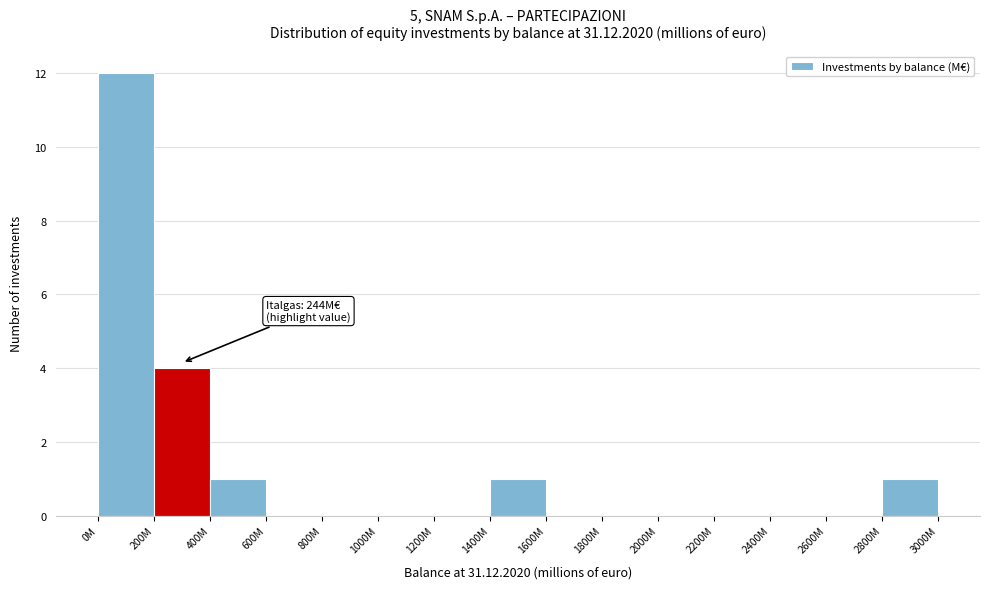

Reading left to right, list all the values displayed in this chart.

0M=12	200M=4	400M=1	600M=0	800M=0	1000M=0	1200M=0	1400M=1	1600M=0	1800M=0	2000M=0	2200M=0	2400M=0	2600M=0	2800M=1